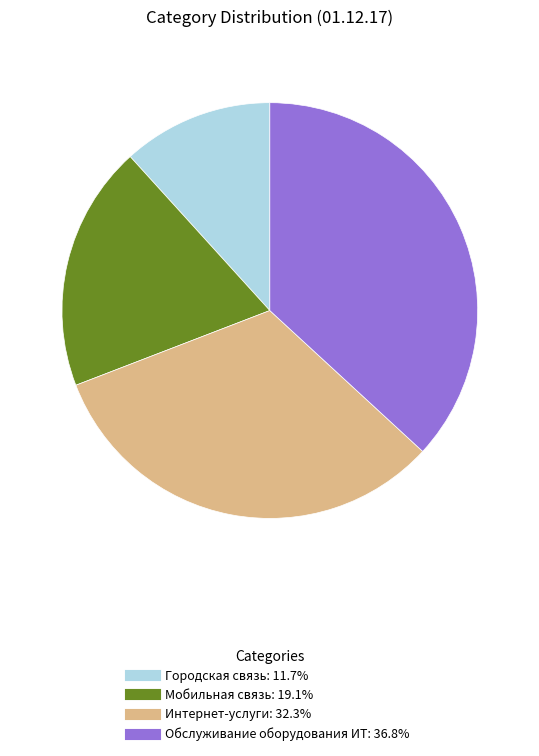

Which category has the smallest portion of the pie?

Городская связь